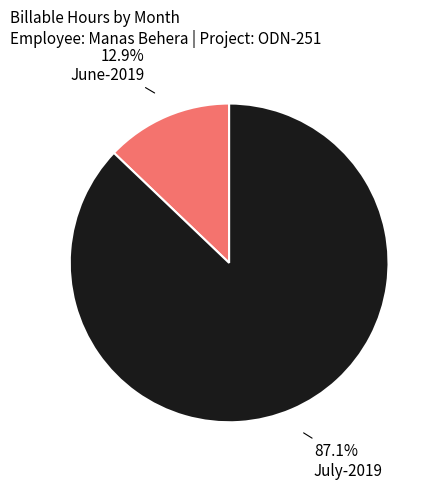

Approximately how many times larger is the value at July-2019 compared to June-2019?

6.8